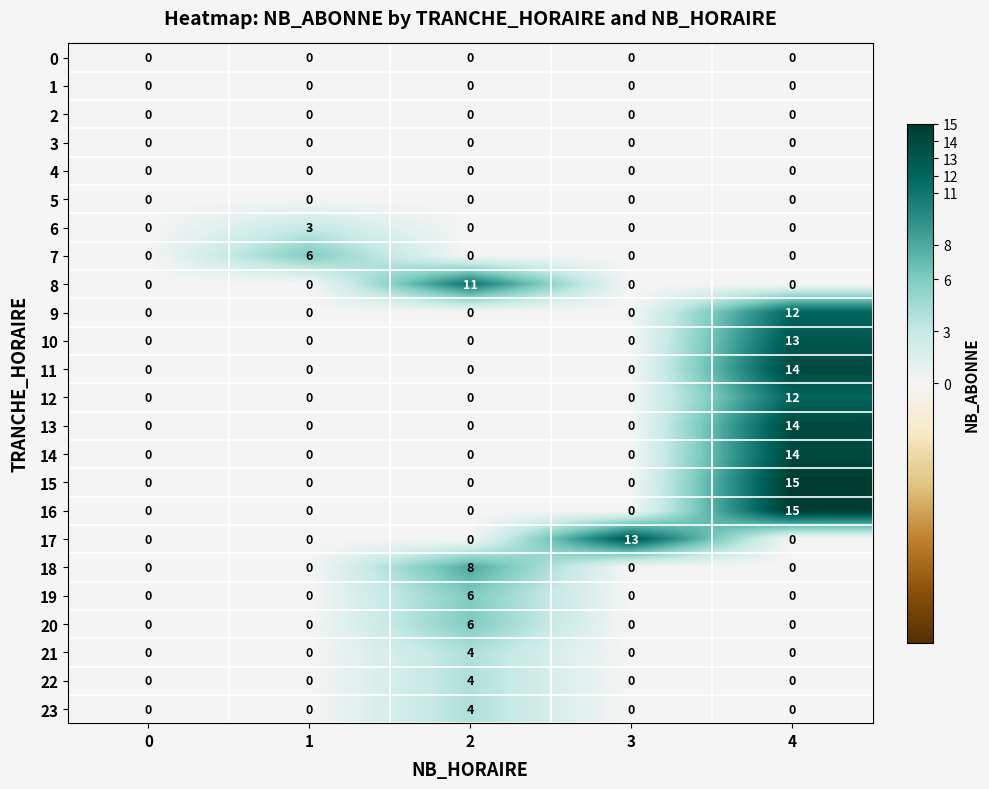

At which category is the sum across all series the highest?

4